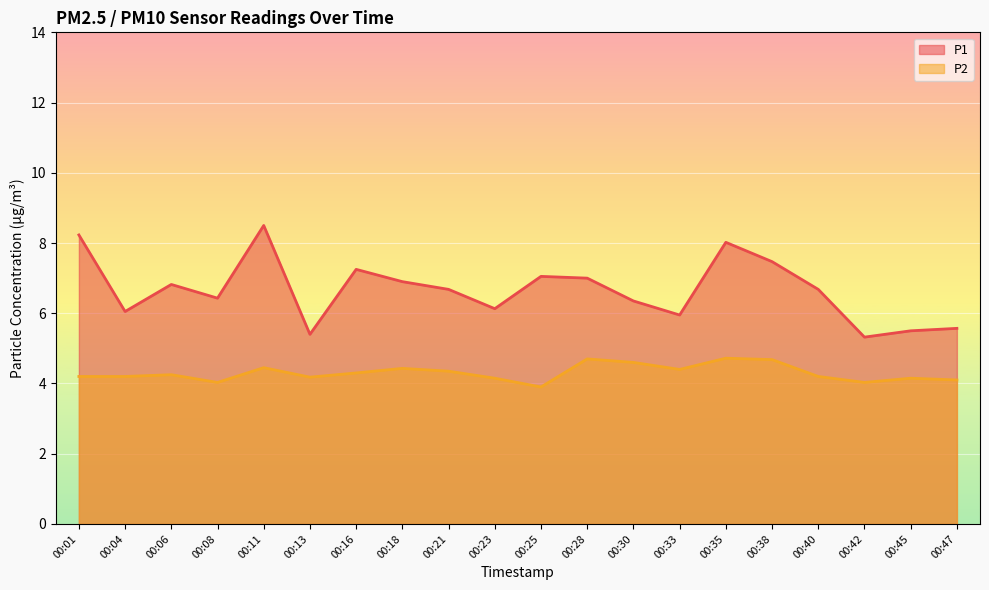

Which series has the widest spread of values?

P1